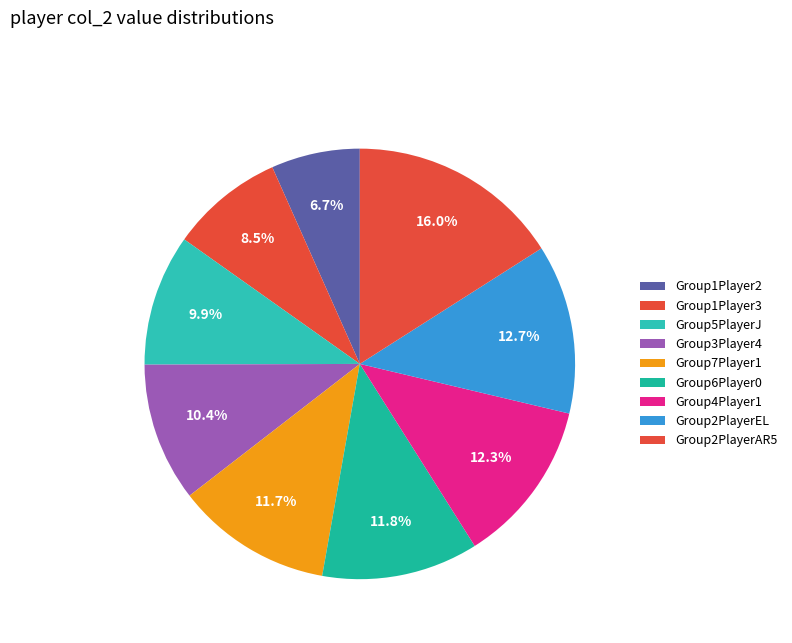

Does any single category account for the majority?

No